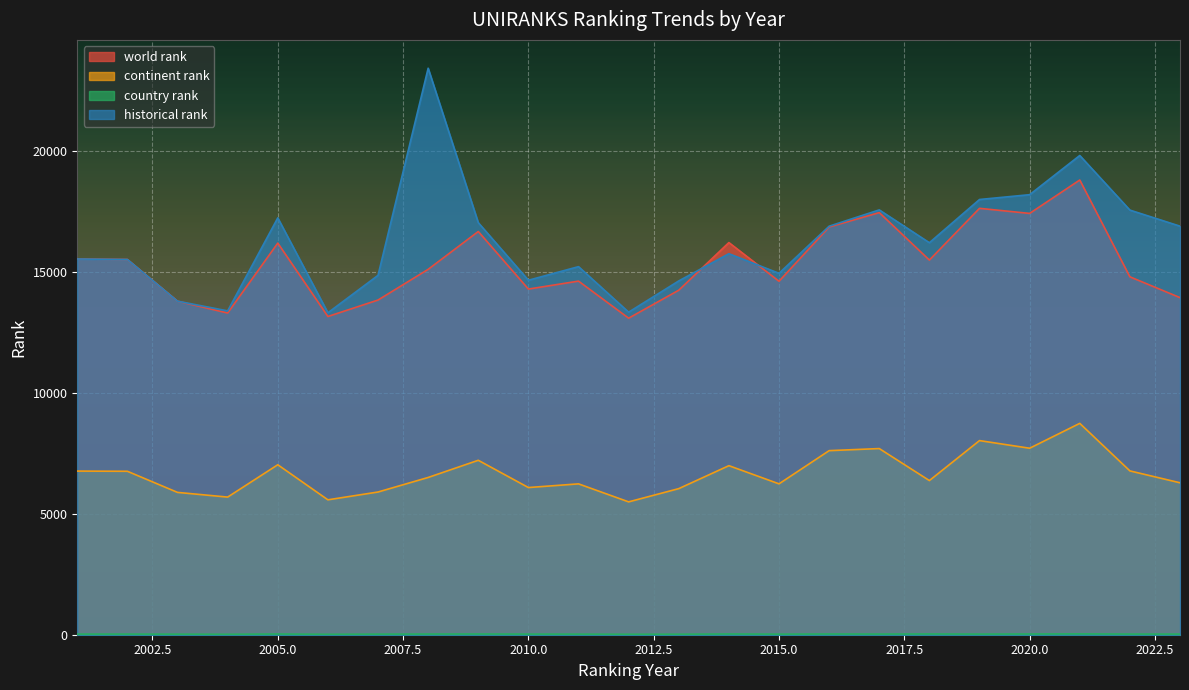

Rank the categories by continent rank value from lowest to highest.

2012, 2006, 2004, 2003, 2007, 2013, 2010, 2011, 2015, 2023, 2018, 2008, 2002, 2001, 2022, 2014, 2005, 2009, 2016, 2017, 2020, 2019, 2021